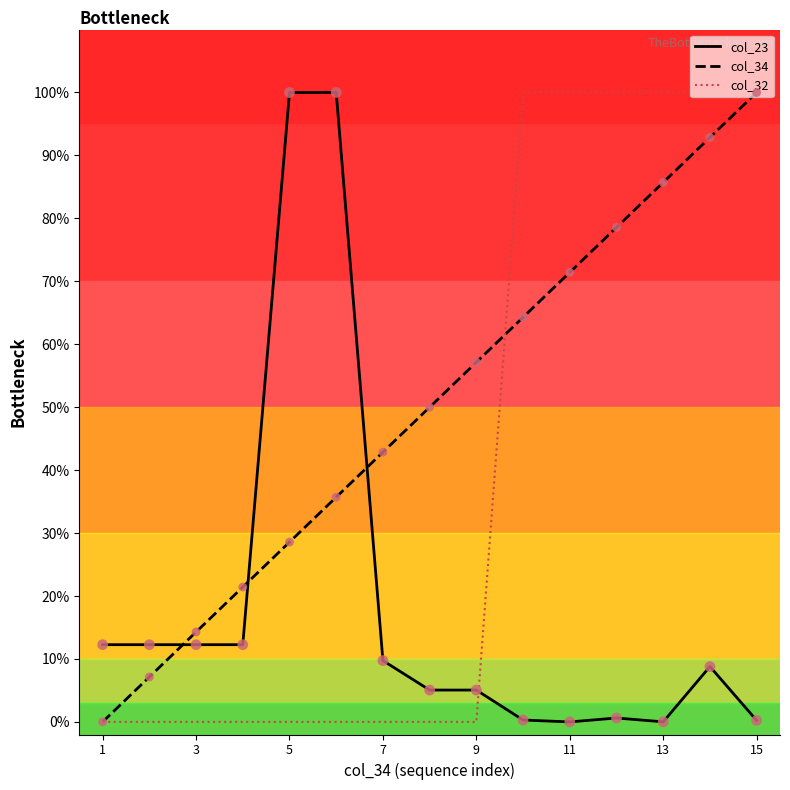

At how many categories does at least one series exceed 0?

15